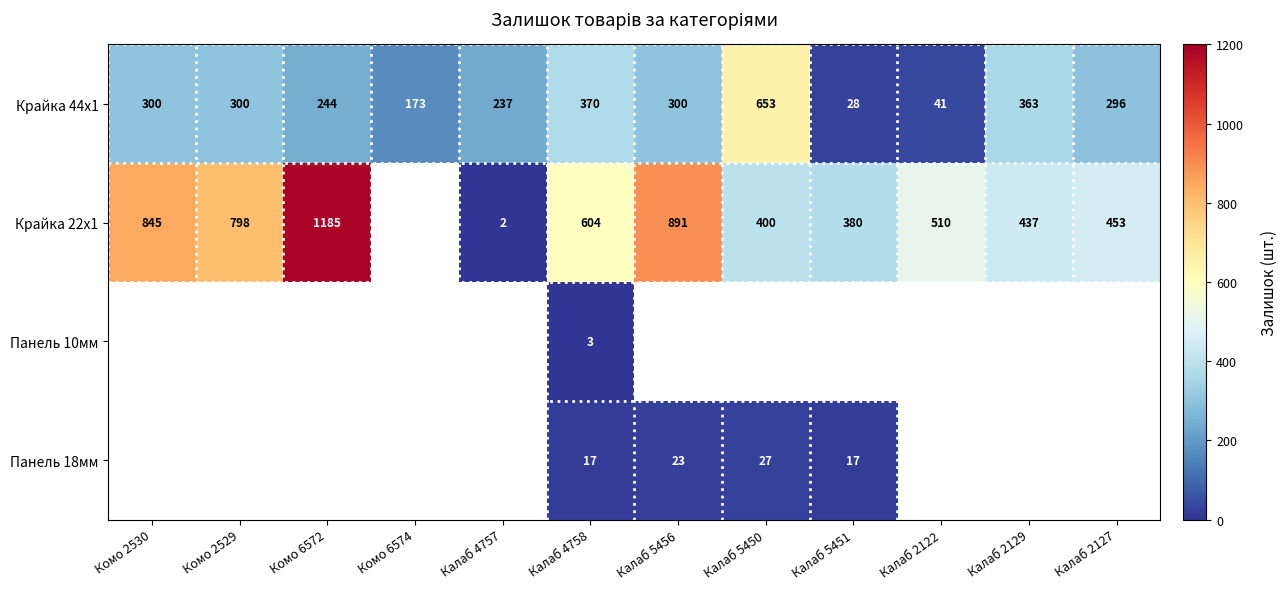

At which category does the chart reach its minimum across all series?

Калаб 4757